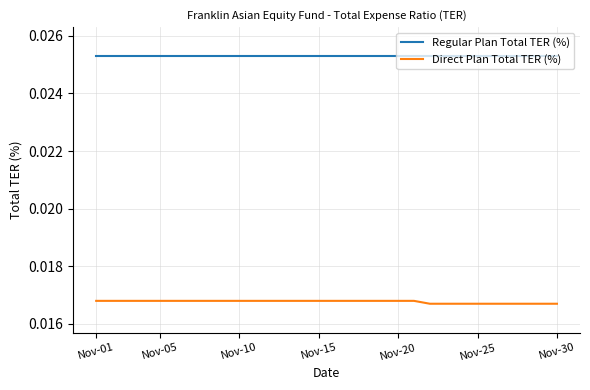

True or false: Regular Plan Total TER (%) and Direct Plan Total TER (%) intersect in this chart.

False